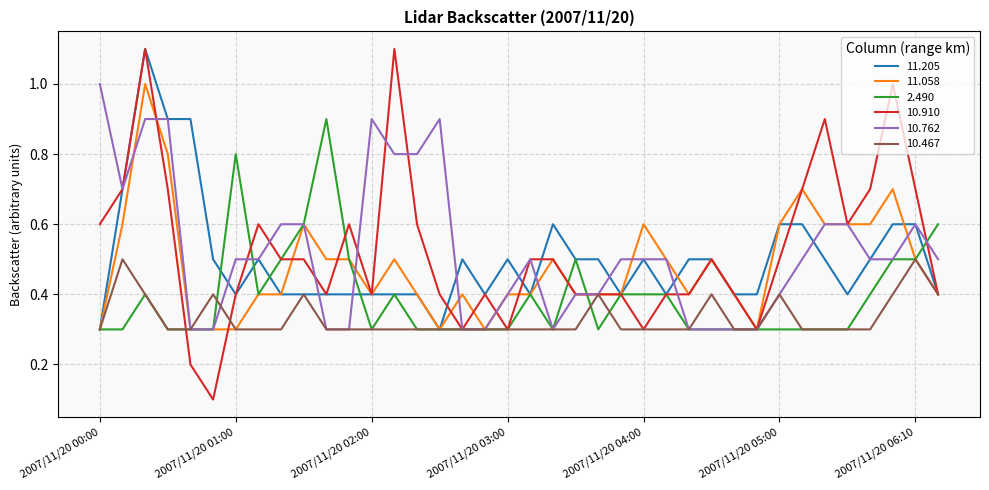

What are all the series names shown in the legend?

11.205, 11.058, 2.490, 10.910, 10.762, 10.467